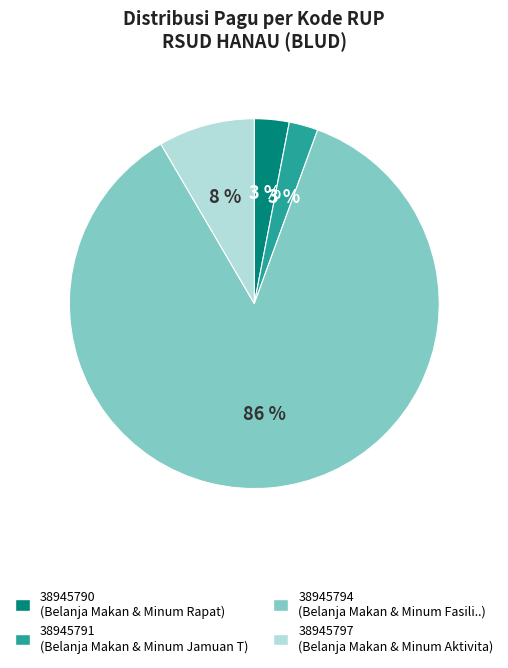

Which has a higher value, 38945790 or 38945791?

38945790